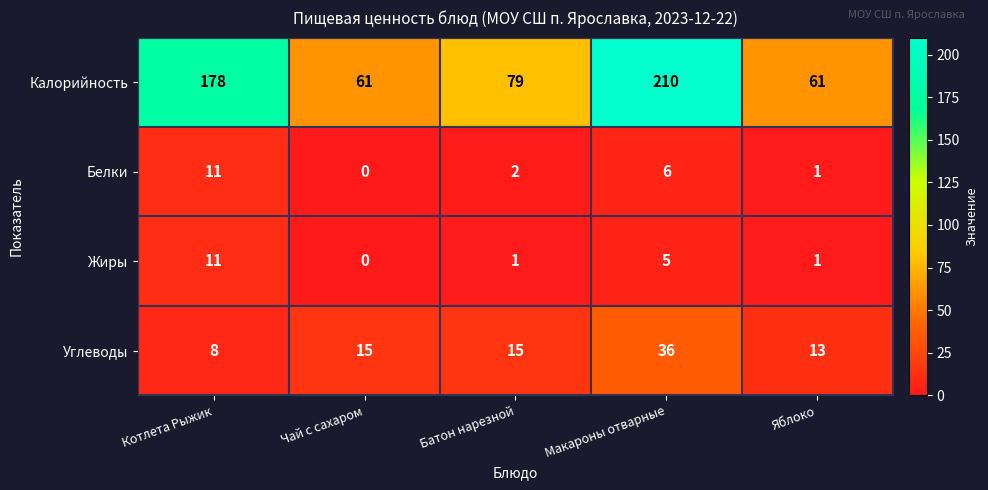

What is the difference between the Калорийность values at Батон нарезной and Котлета Рыжик?

99